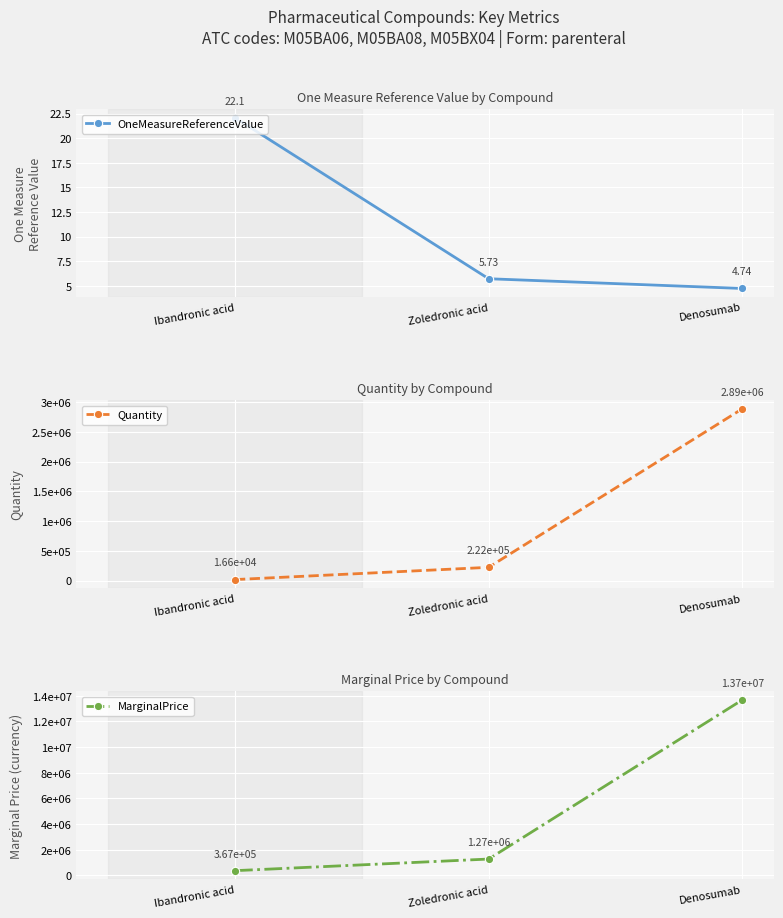

At Ibandronic acid, list the series in order from largest to smallest.

MarginalPrice, Quantity, OneMeasureReferenceValue